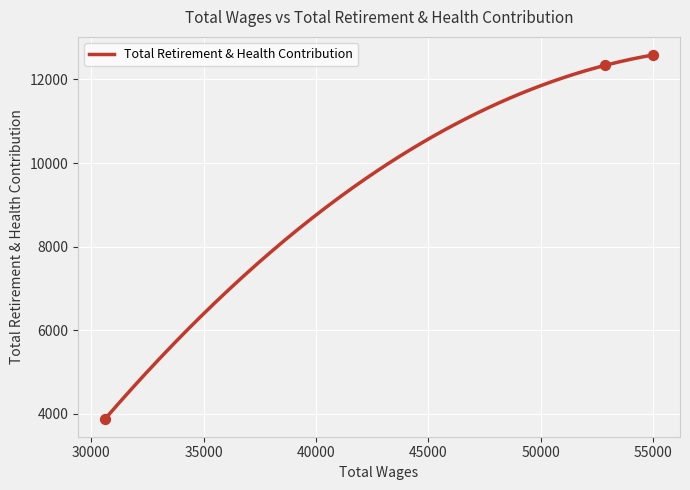

Which has a higher value, 52869.0 or 54973.0?

54973.0